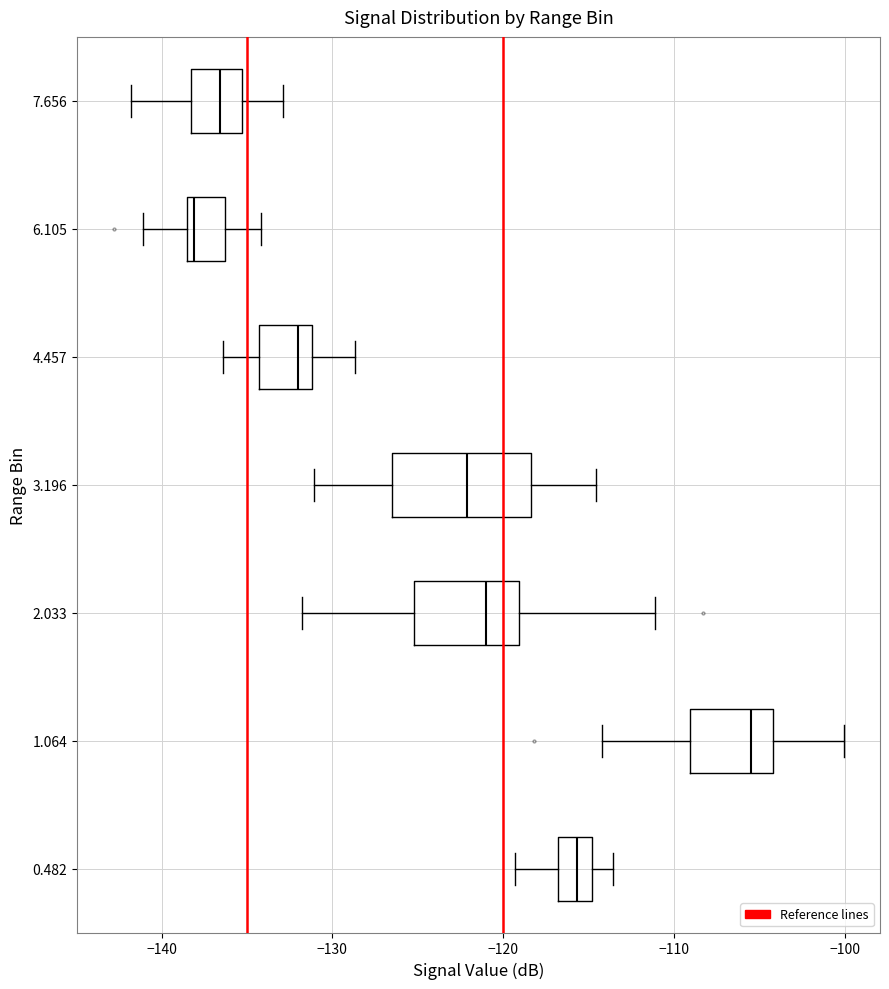

Reading bottom to top, read every box against the x-axis: the position of its median line, the range the box covers, and the ends of its whiskers. The values are not printed on the chart, so give them approximately, as read against the axis.

0.482: median -116, box -117 to -115, whiskers -119 to -114
1.064: median -105, box -109 to -104, whiskers -114 to -100
2.033: median -121, box -125 to -119, whiskers -132 to -111
3.196: median -122, box -126 to -118, whiskers -131 to -115
4.457: median -132, box -134 to -131, whiskers -136 to -129
6.105: median -138 (just right of the box's left edge), box -138 to -136, whiskers -141 to -134
7.656: median -137, box -138 to -135, whiskers -142 to -133